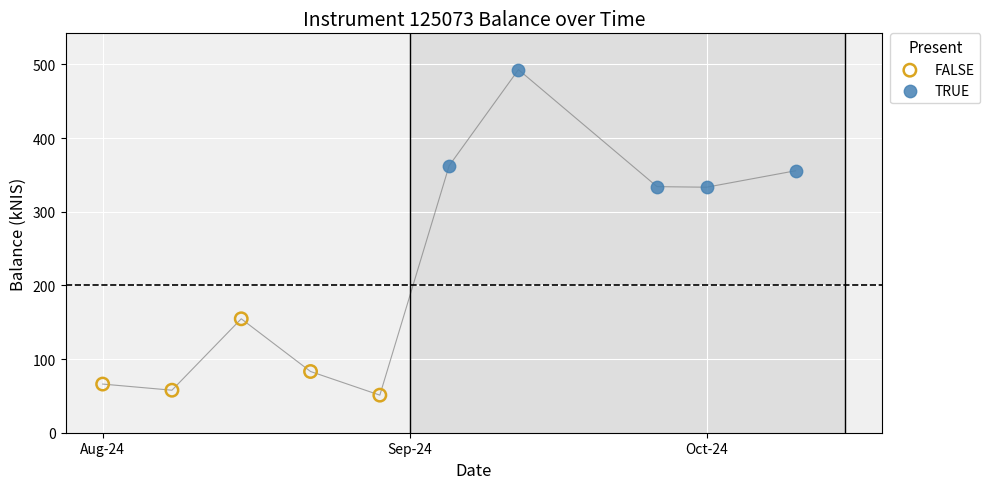

Which series contains the highest Y value?

TRUE